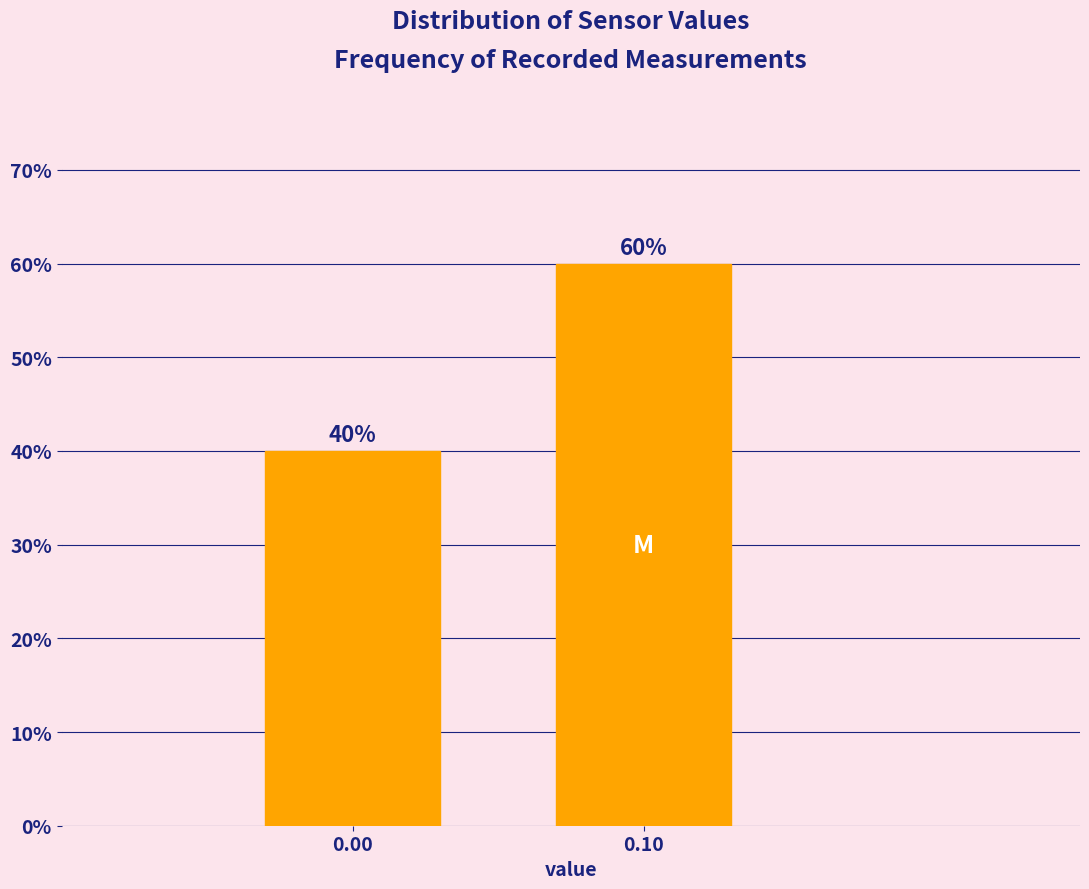

Reading left to right, list all the values displayed in this chart.

40	60